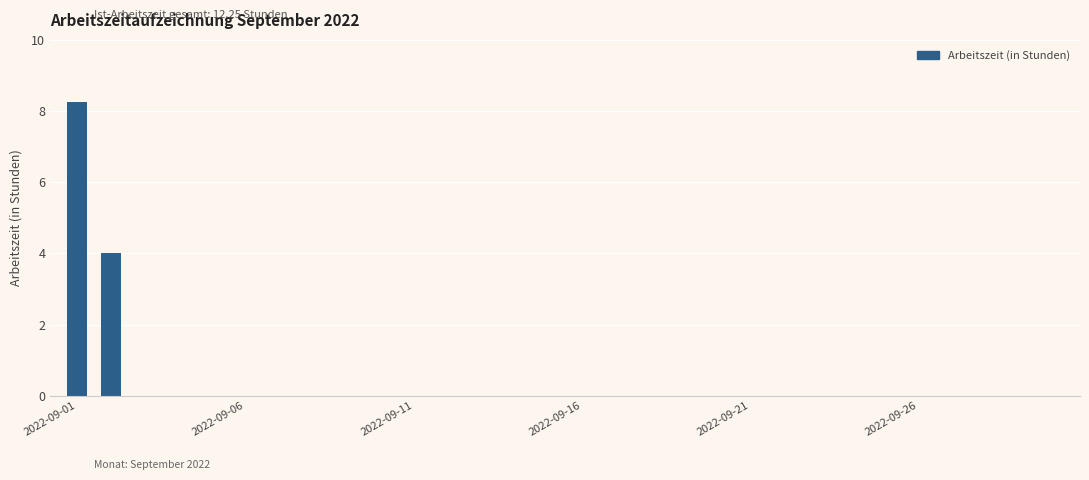

How many distinct data groups are displayed?

1